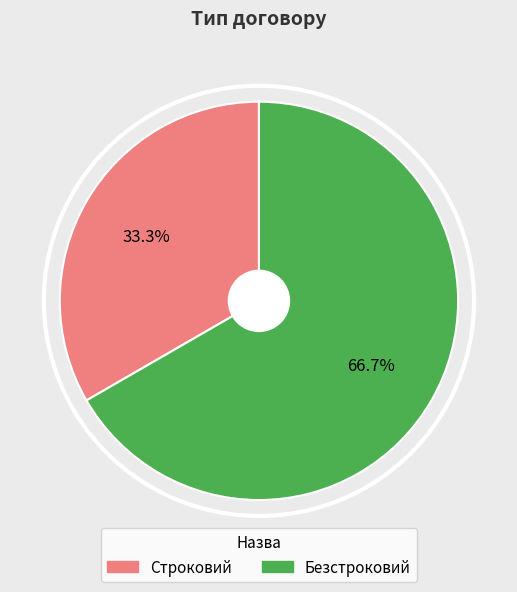

Does Безстроковий account for over 50% of the chart?

Yes